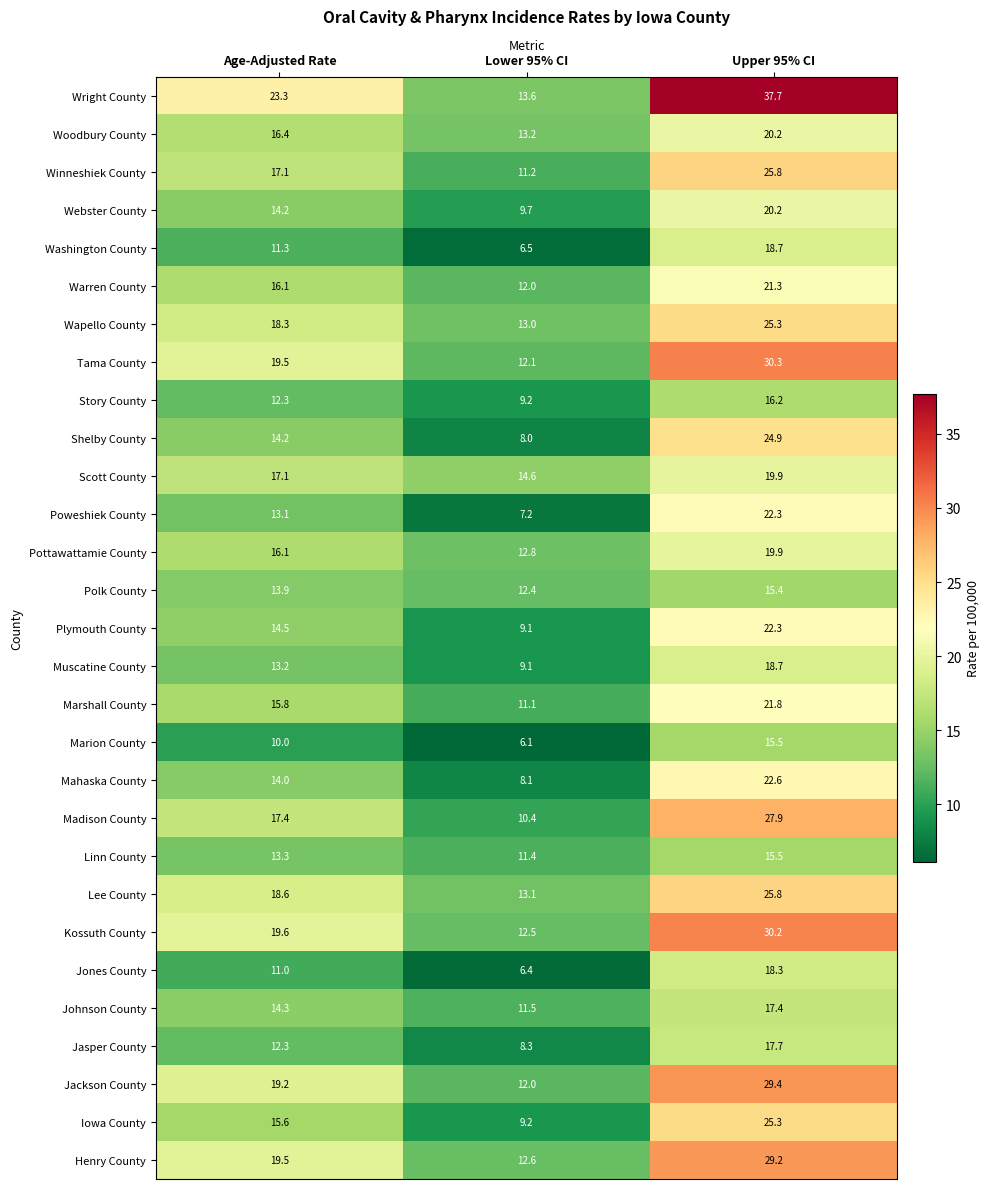

At which category is the sum across all series the highest?

Upper 95% CI